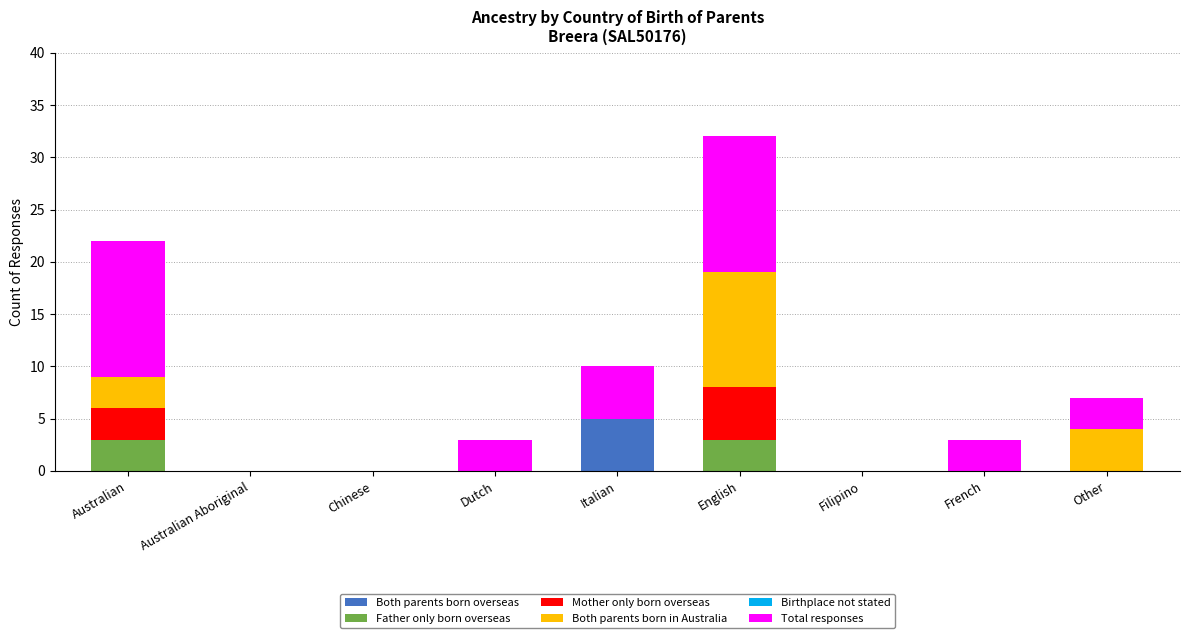

Are the bars grouped side by side (vs. stacked)?

No